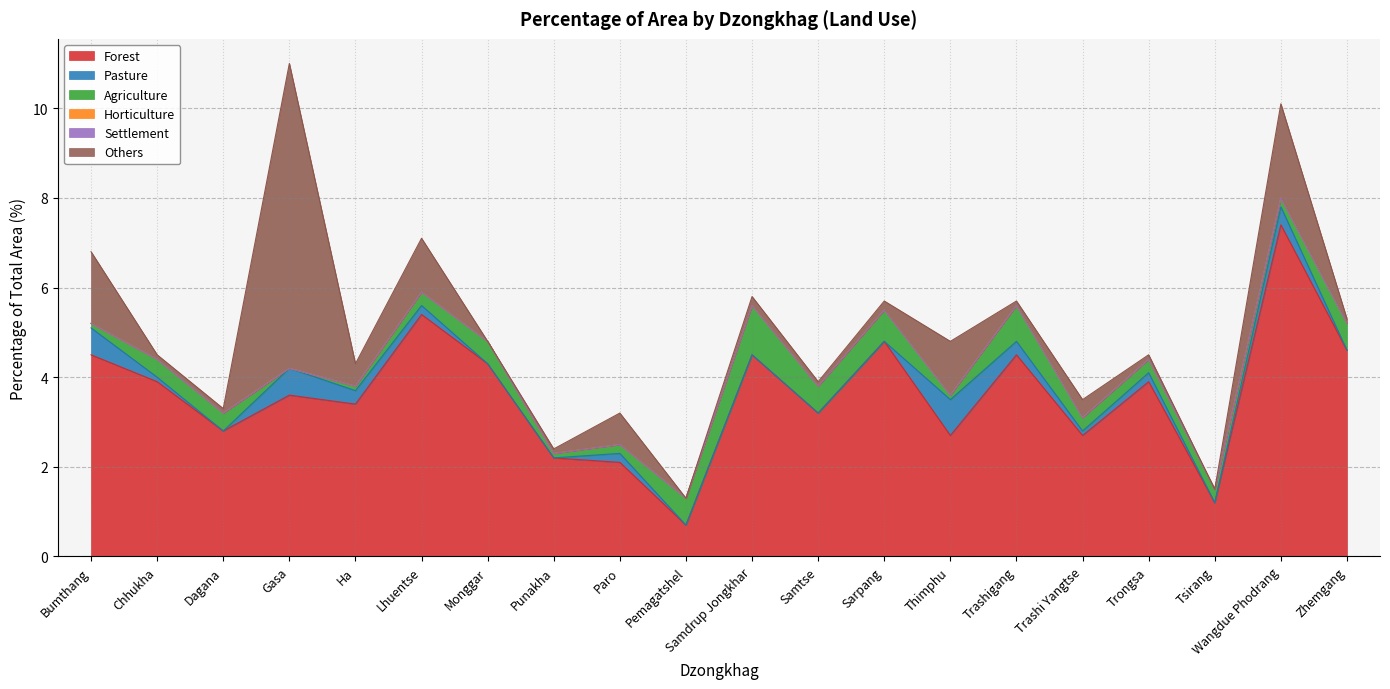

Which has a higher value, Trashi Yangtse or Trongsa?

Trongsa